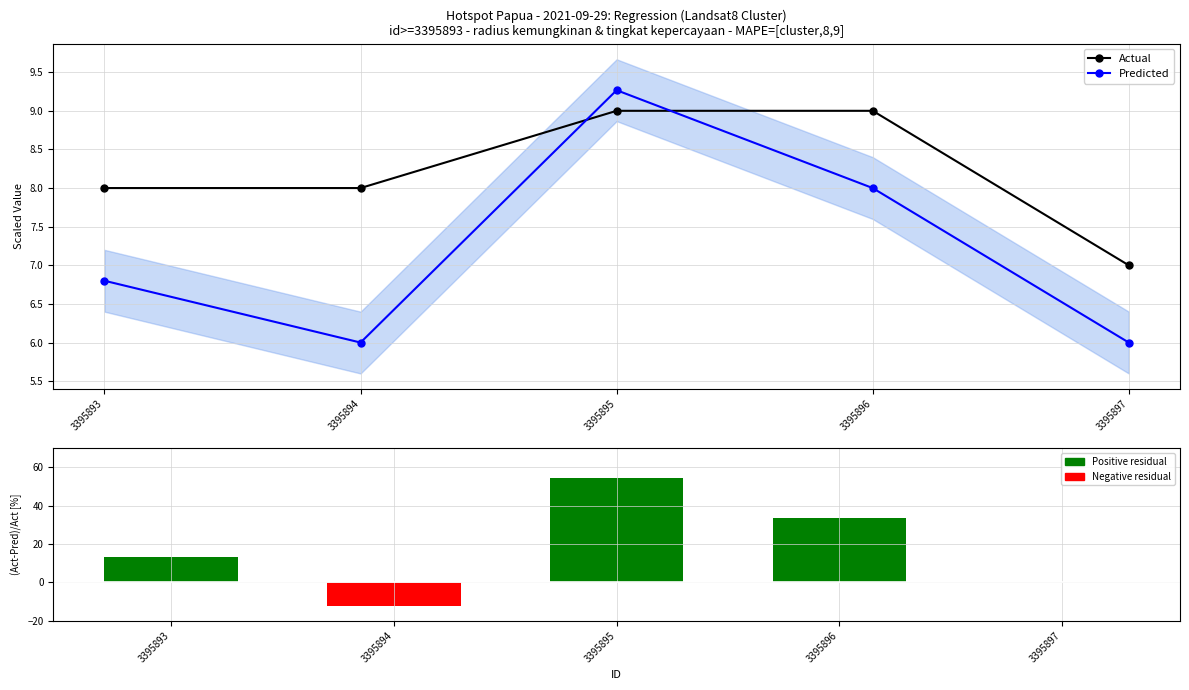

How many values in the Actual series exceed 8?

2